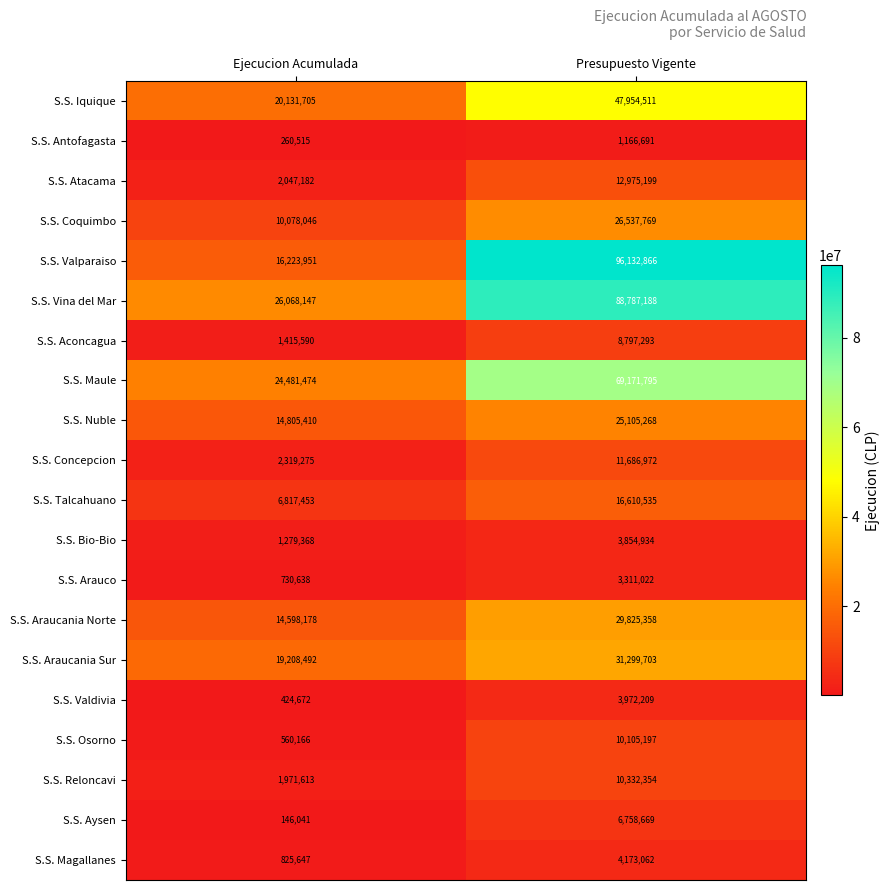

Which series changed the most between Ejecucion Acumulada and Presupuesto Vigente?

S.S. Valparaiso